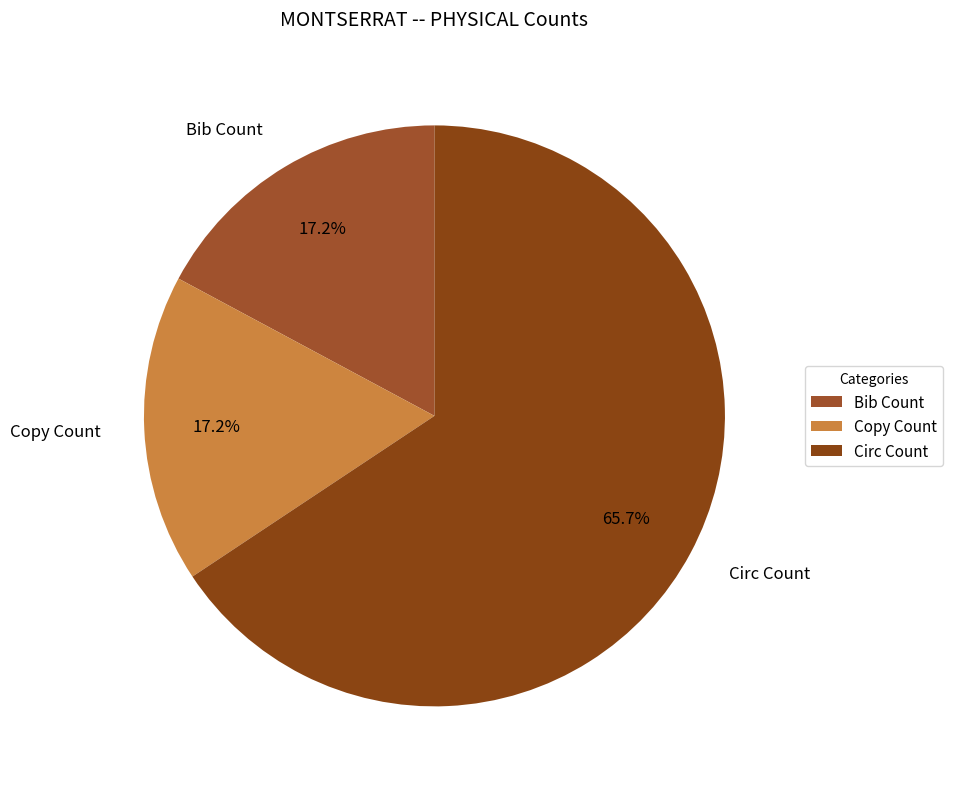

Combined, do Circ Count and Bib Count account for over 50%?

Yes